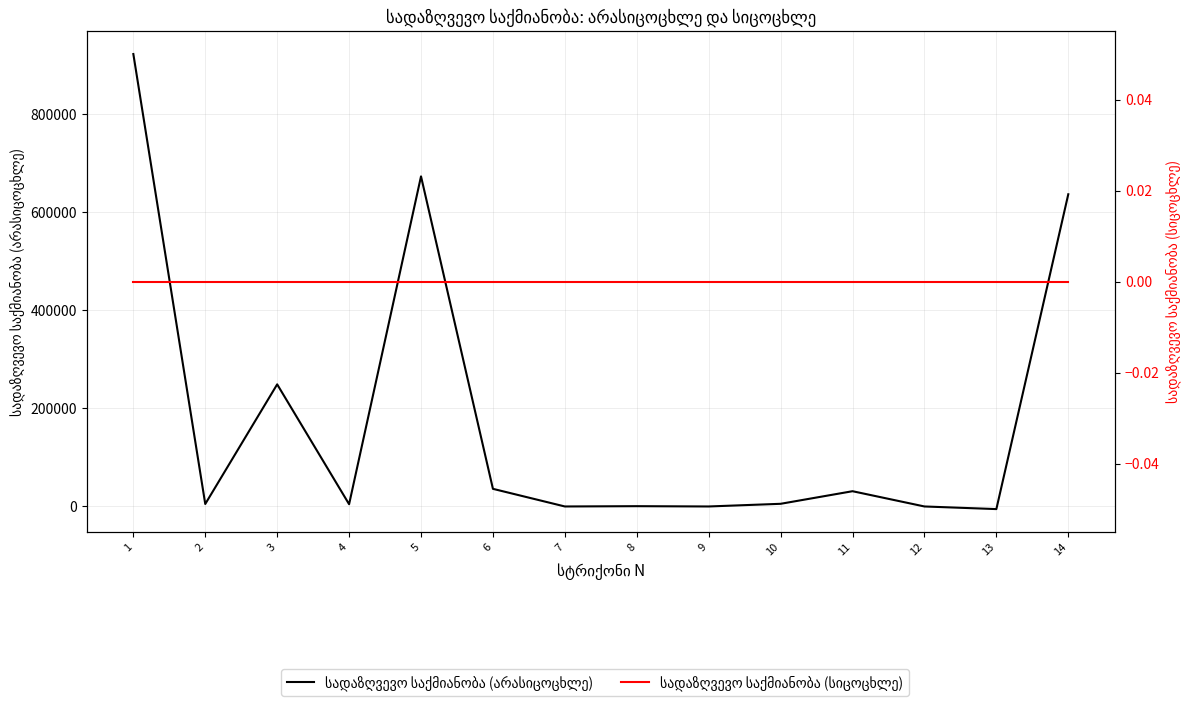

Reading left to right, what are all the values shown in this chart?

სადაზღვევო საქმიანობა (არასიცოცხლე): 922205.2	5040.0	248922.3	4599.3	672842.2	35943.9	0.0	598.0	0.0	5436.3	31105.6	0.0	-5343.7	636392.9
სადაზღვევო საქმიანობა (სიცოცხლე): 0.0	0.0	0.0	0.0	0.0	0.0	0.0	0.0	0.0	0.0	0.0	0.0	0.0	0.0